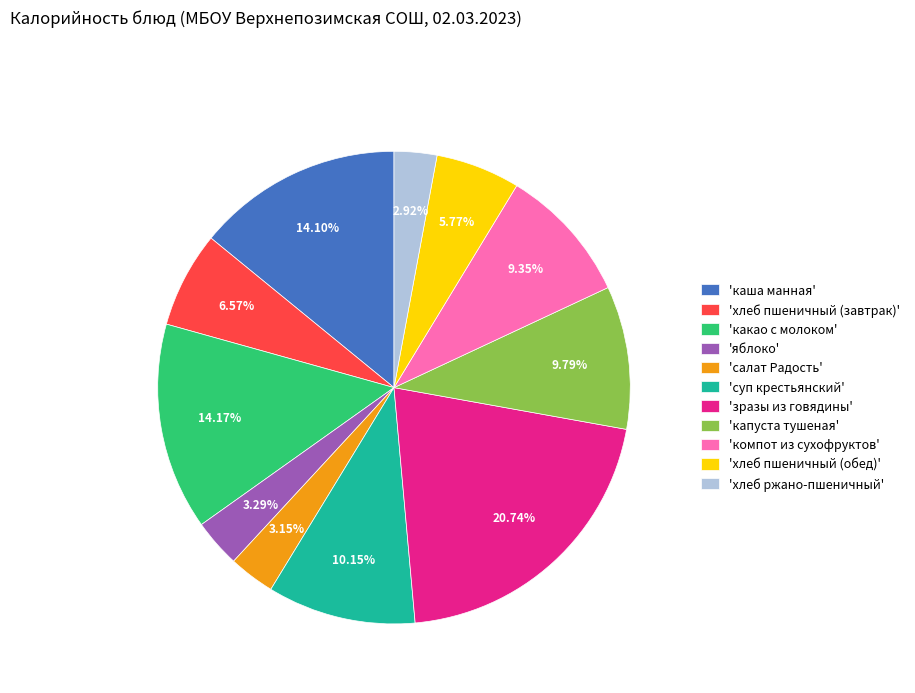

What is the ratio of the value at 'хлеб ржано-пшеничный' to the value at 'суп крестьянский'?

0.3